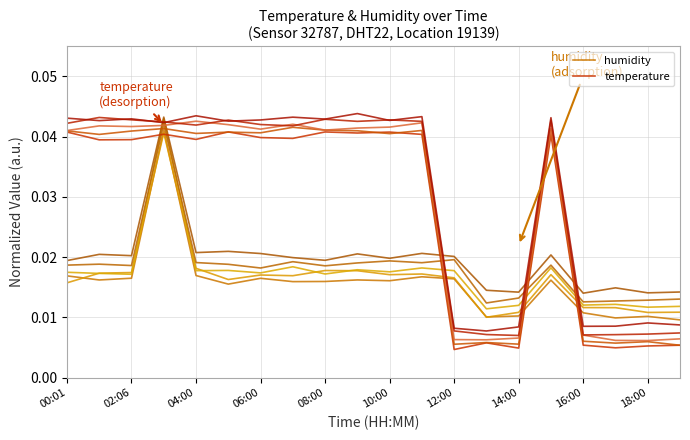

True or false: humidity and temperature intersect in this chart.

True